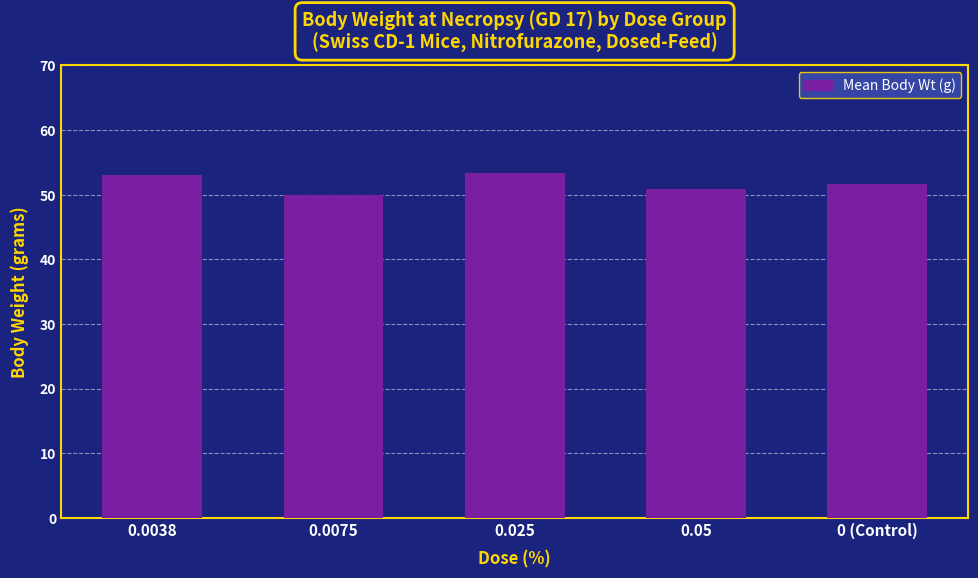

Are the bars horizontal?

No